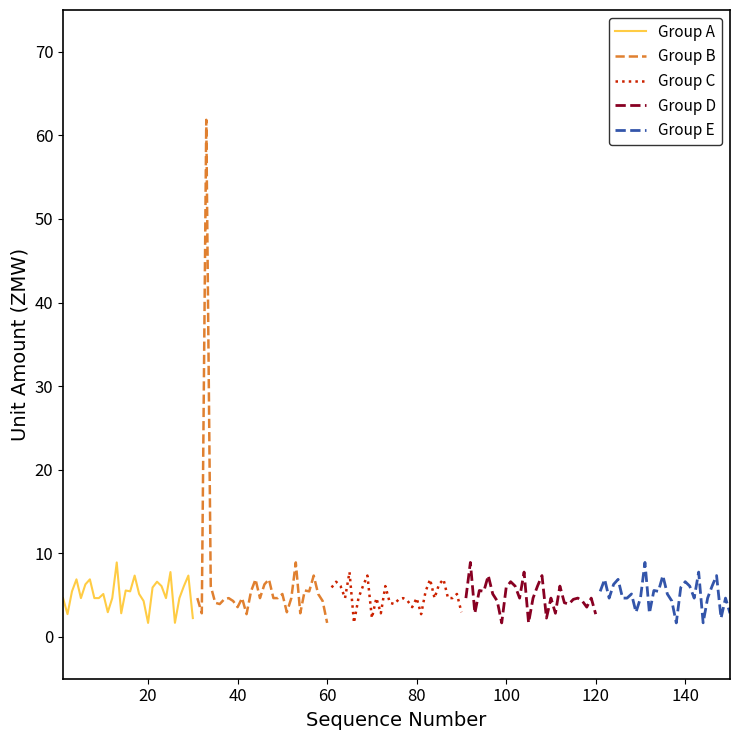

How many data points does each series have?

30